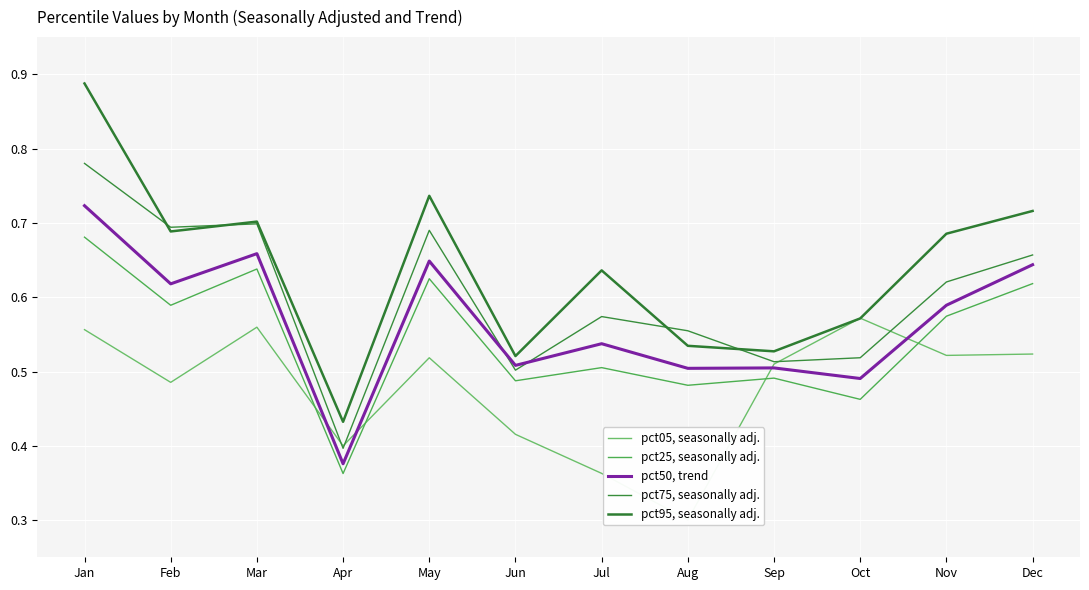

True or false: pct25, seasonally adj. has a value of 0.3 at Sep.

False